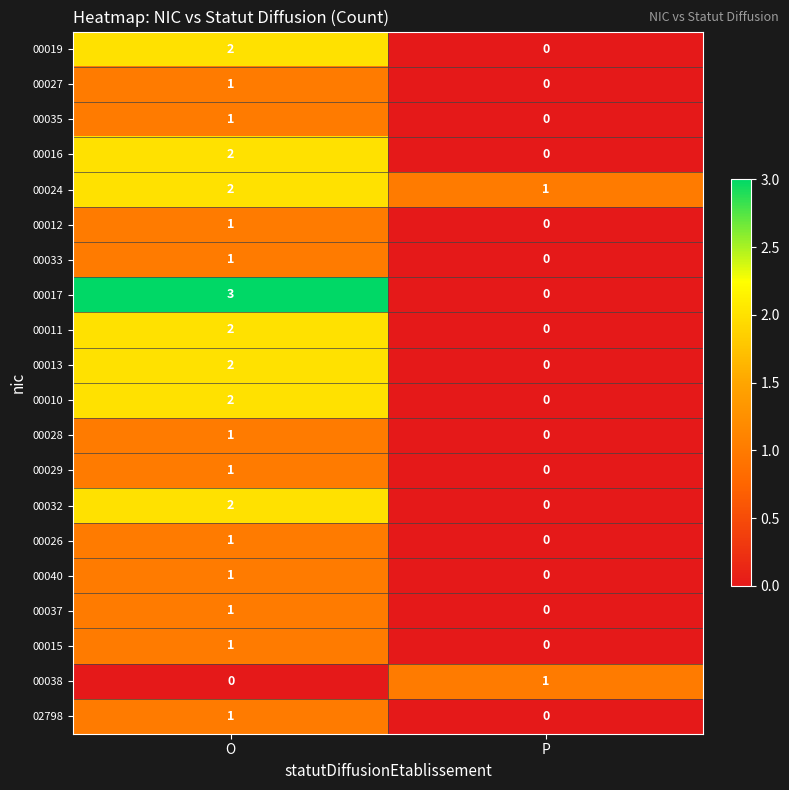

How many series are shown in this chart?

20